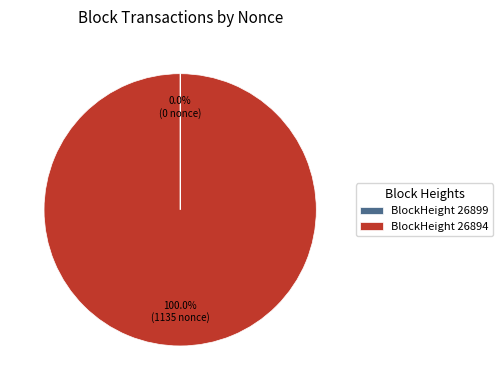

What is the largest slice in the pie chart?

BlockHeight 26894